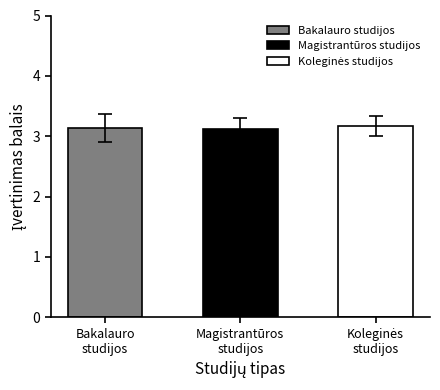

Rank the series by their maximum value, from lowest to highest.

Bakalauro studijos, Magistrantūros studijos, Koleginės studijos